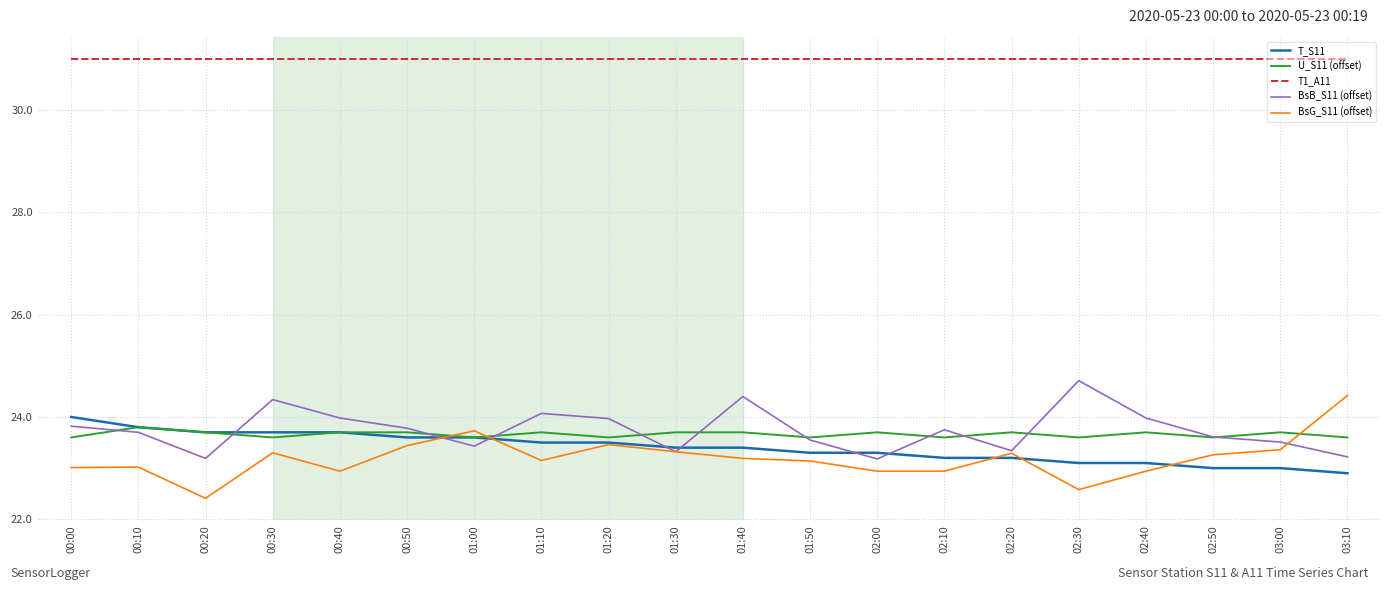

What is the difference between the second highest and second lowest values in the BsB_S11 (offset) series?

1.2